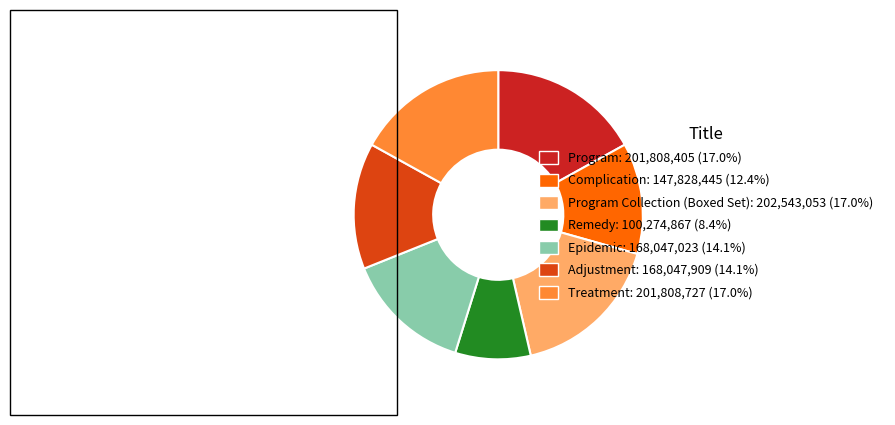

Combined, do Epidemic: 168,047,023 (14.1%) and Complication: 147,828,445 (12.4%) account for over 50%?

No